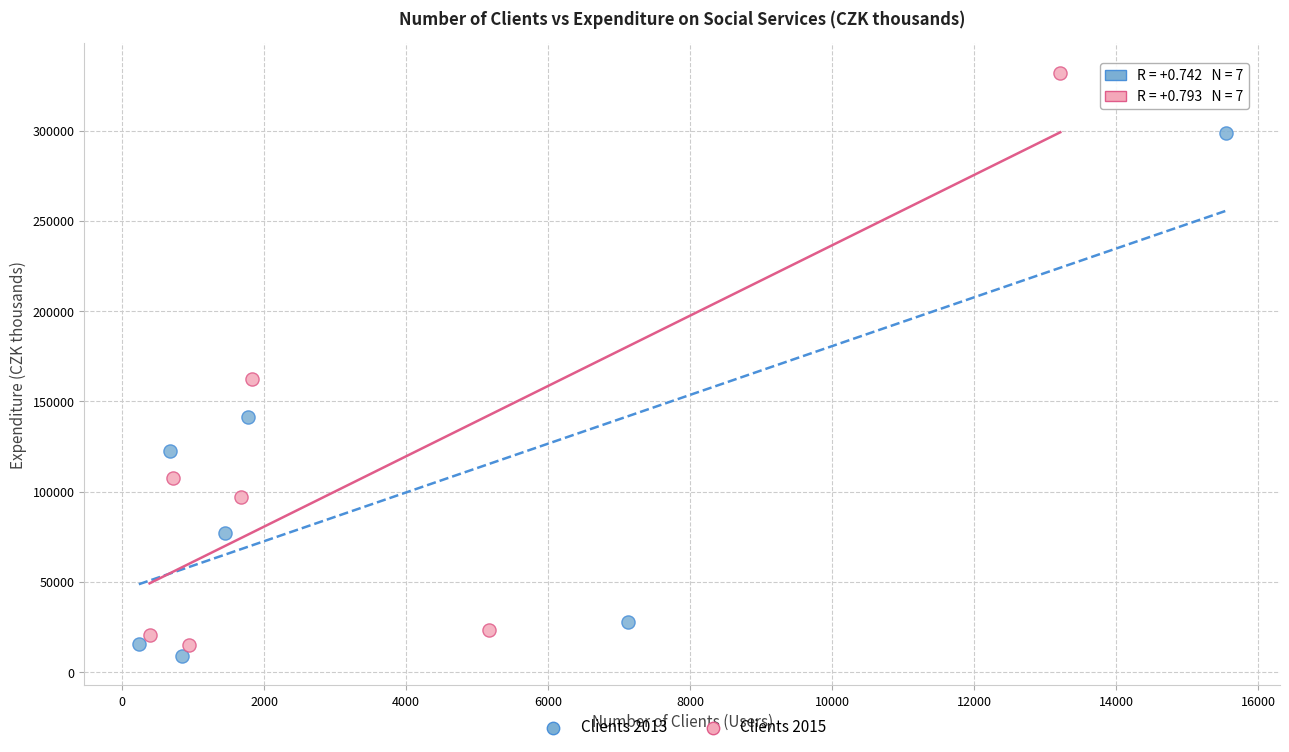

Which series contains the highest Y value?

Clients 2015